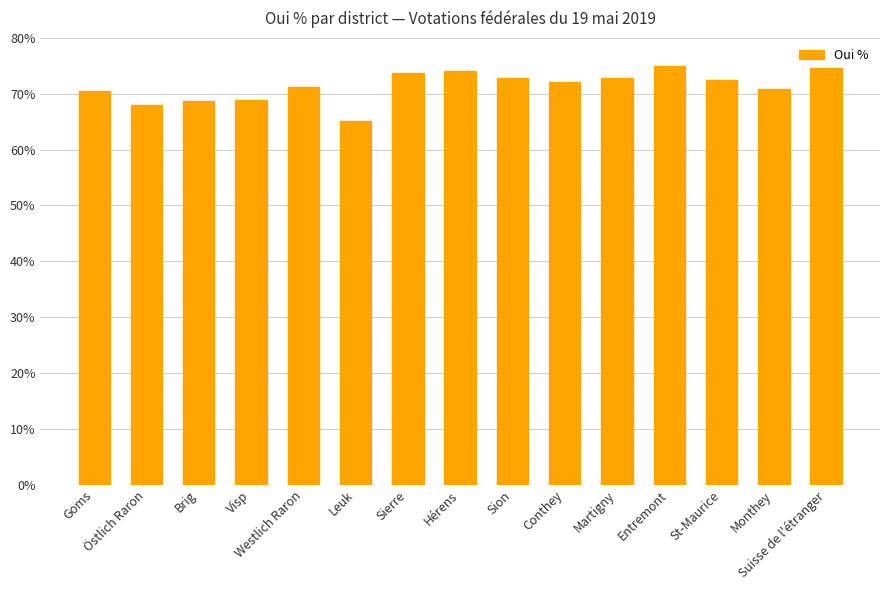

What is the smallest value displayed?

65.1